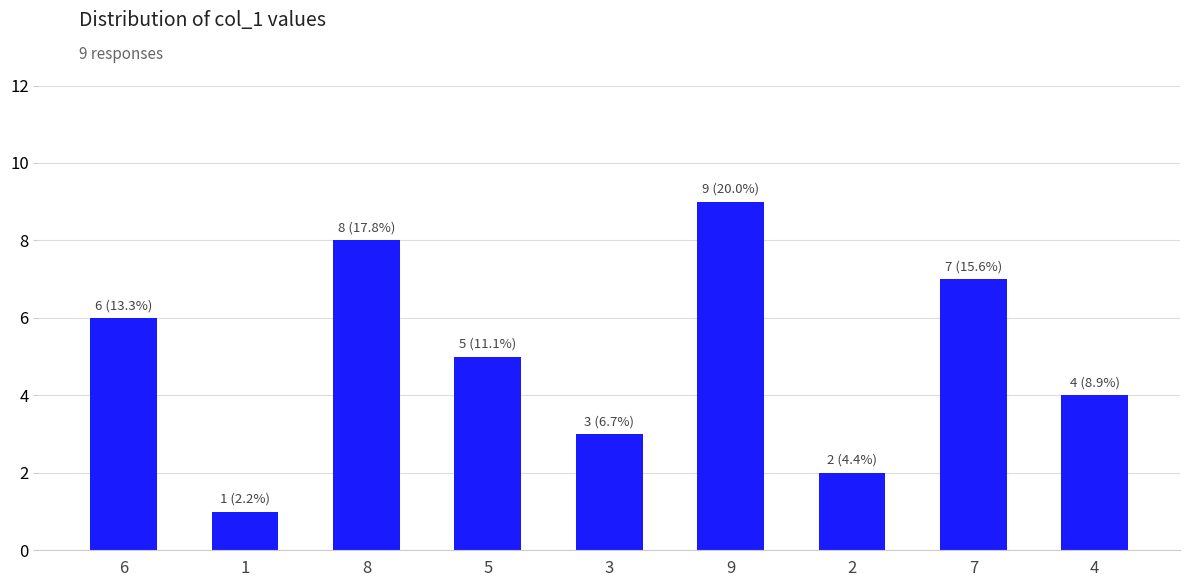

What is the value of the 2nd bar from the left?

1